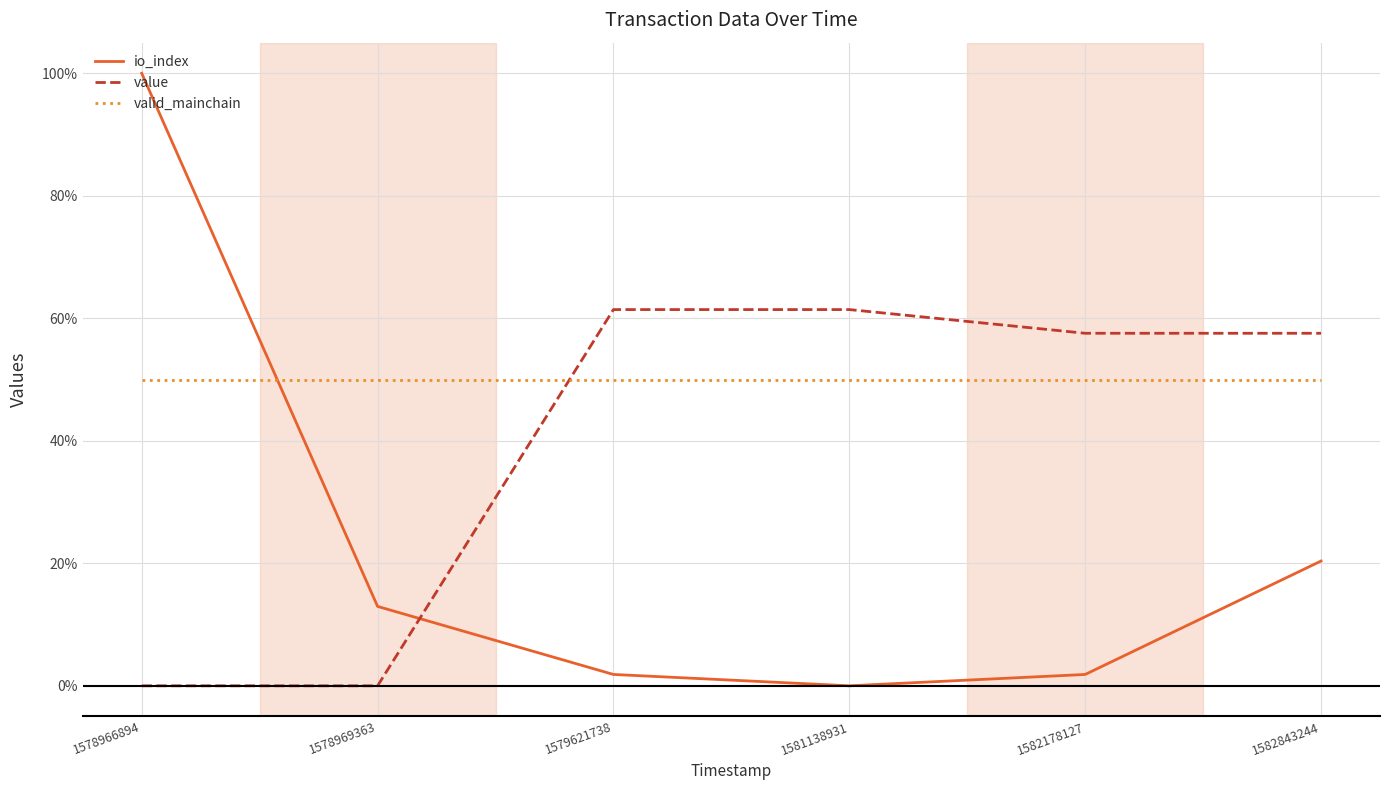

What is the difference between the highest and lowest values at 1582178127?

55.7